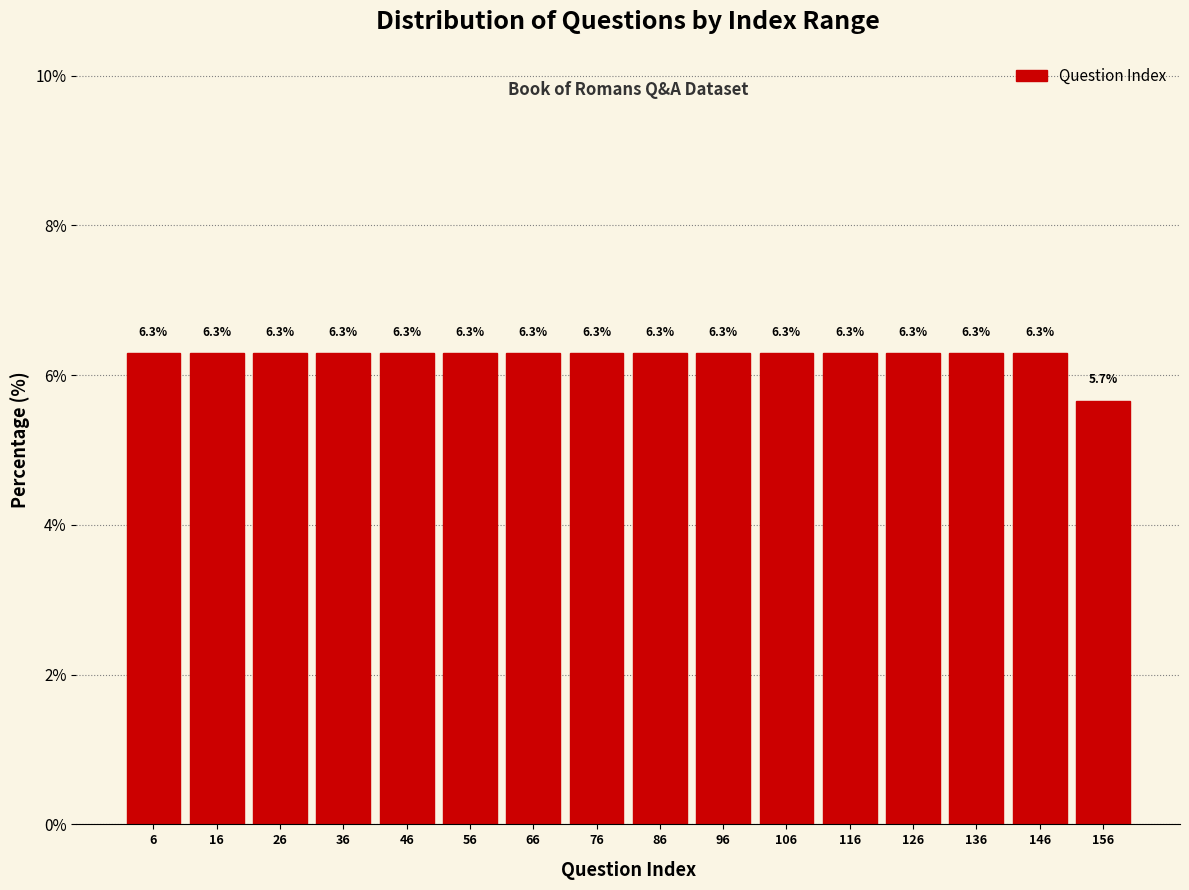

How tall is the bar that spans 31 to 41 on the x-axis?

6.3